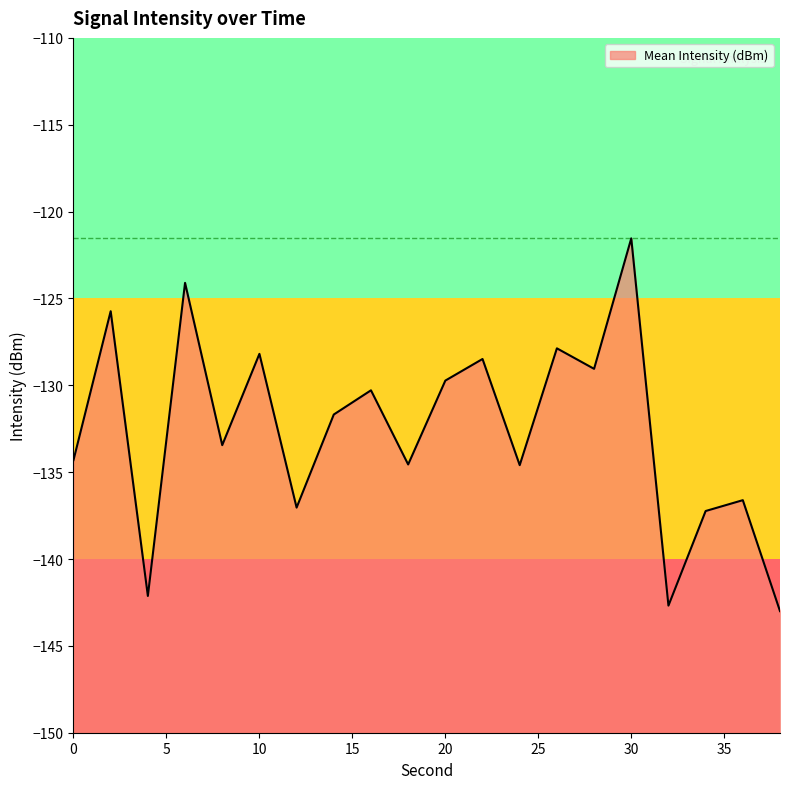

At which category does the data reach its first local peak?

2